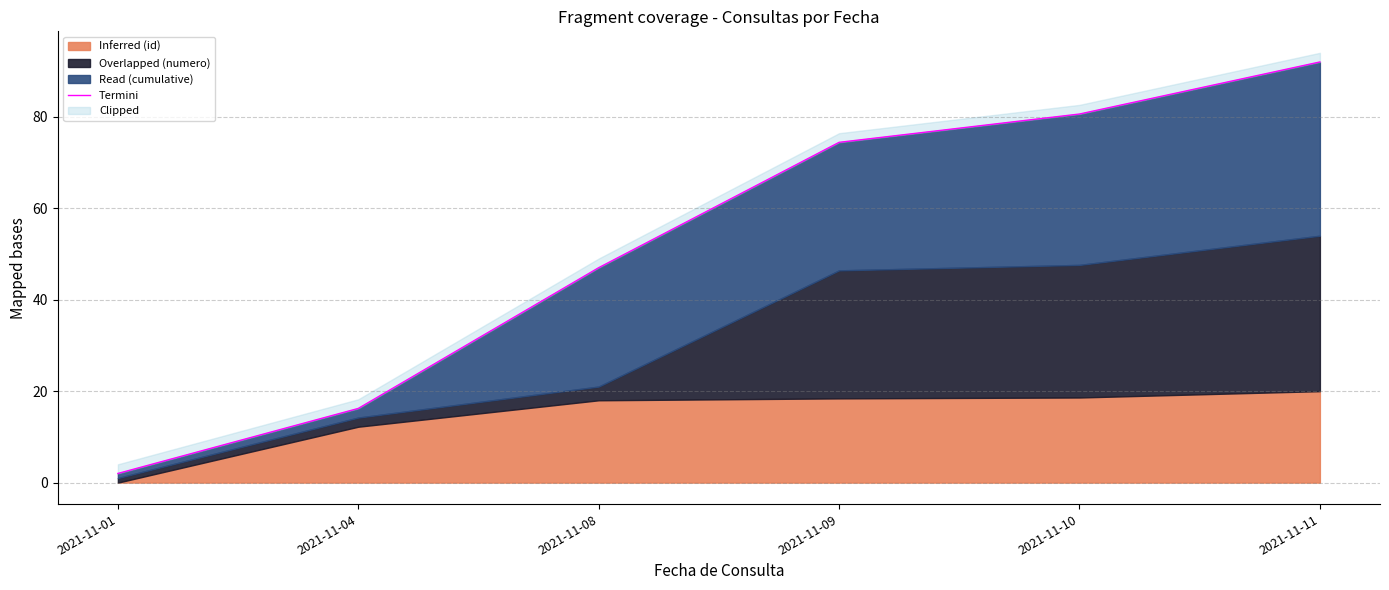

Approximately how many times larger is the value at 2021-11-08 compared to 2021-11-01?

23.5